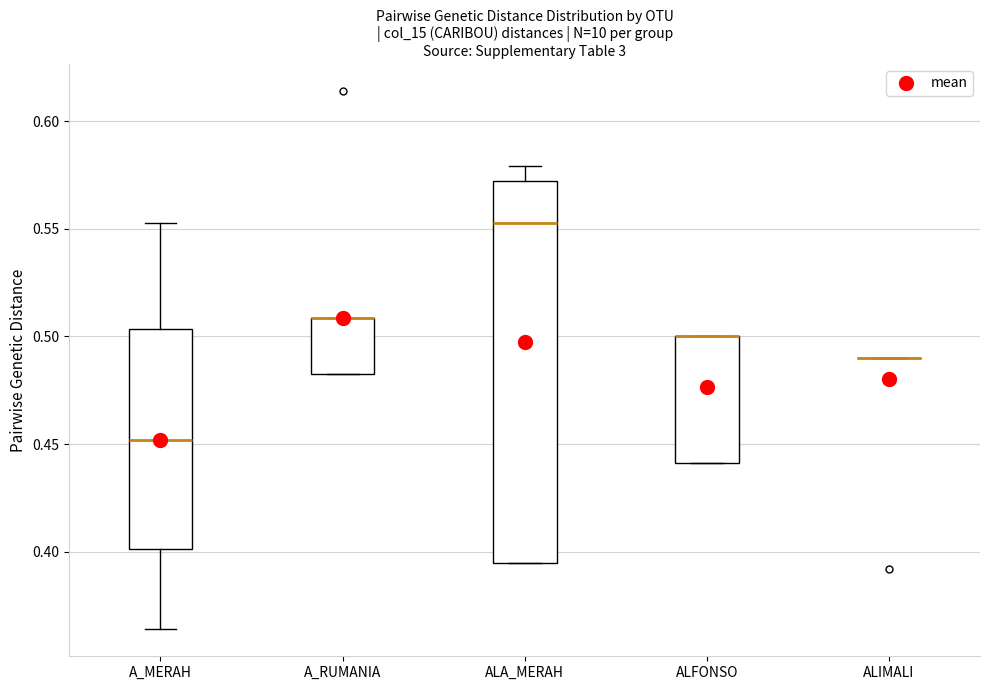

Where is the upper edge of the box for ALFONSO on the y-axis? The values are not printed on the chart, so give them approximately, as read against the axis.

0.500